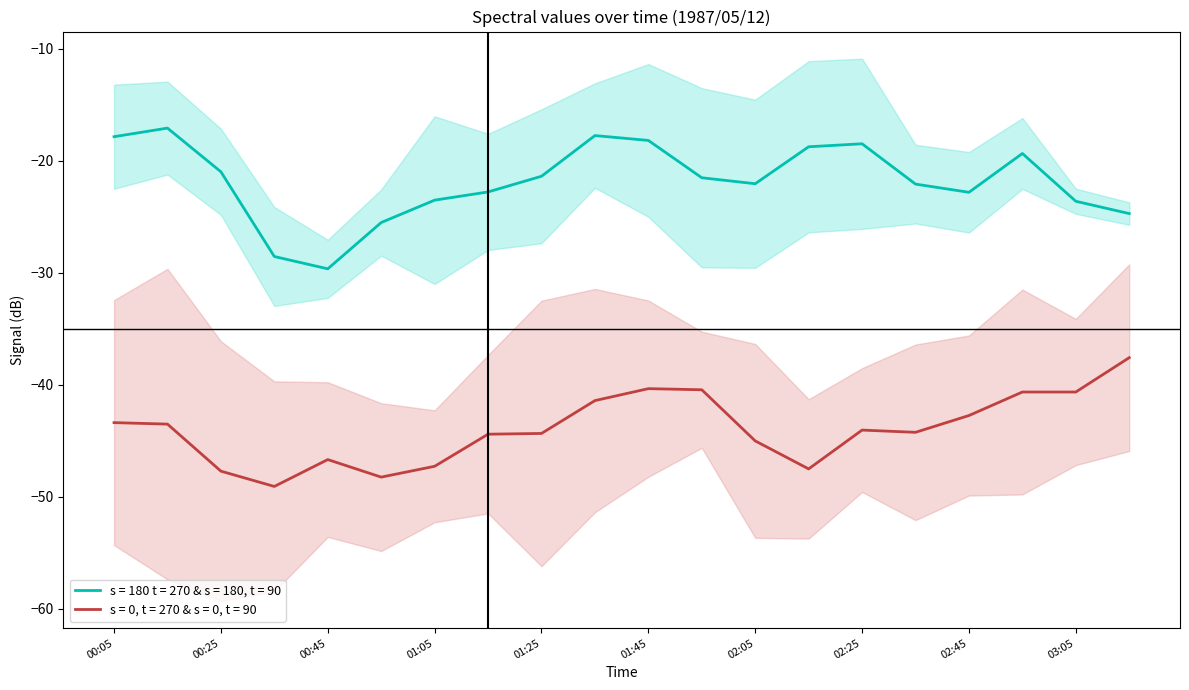

Is the value of 5.986 at 1987/05/12 01:05 greater than the value of 8.054 at 1987/05/12 00:25?

Yes